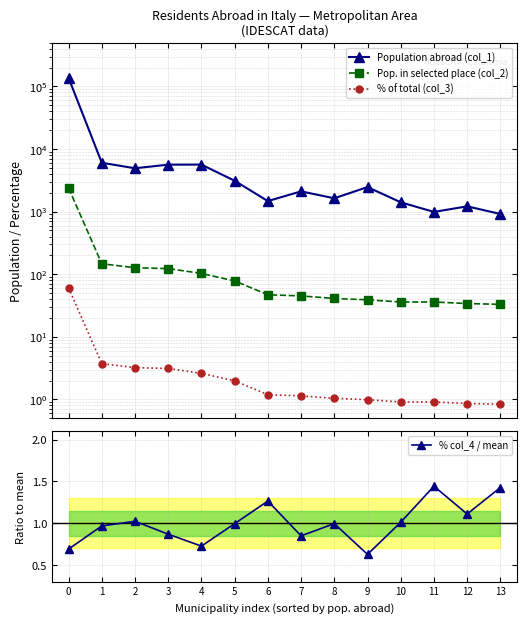

How many lines are shown in the chart?

4